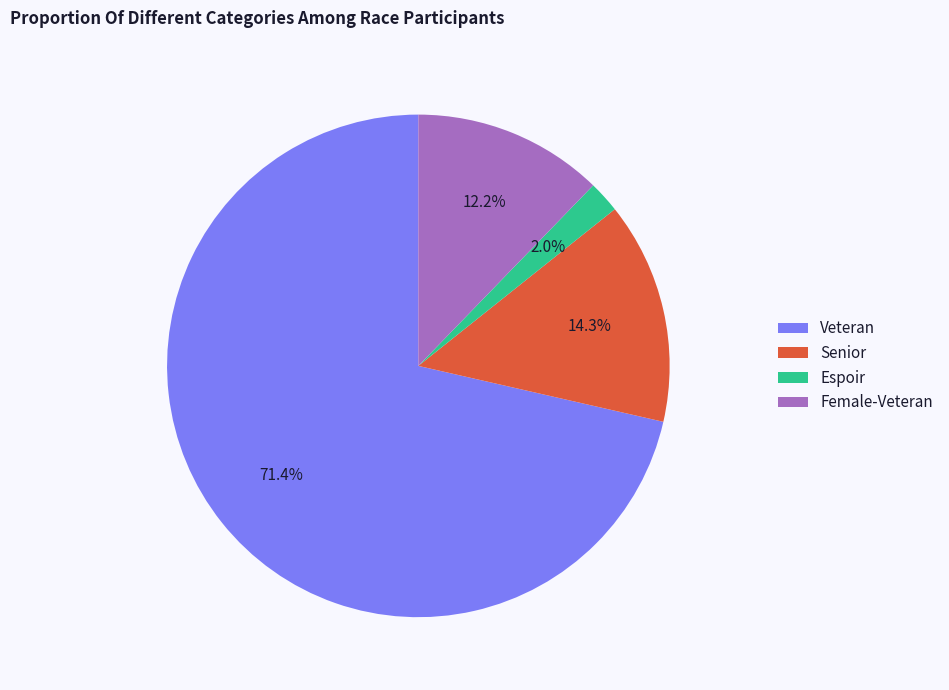

Does Female-Veteran account for over 50% of the chart?

No